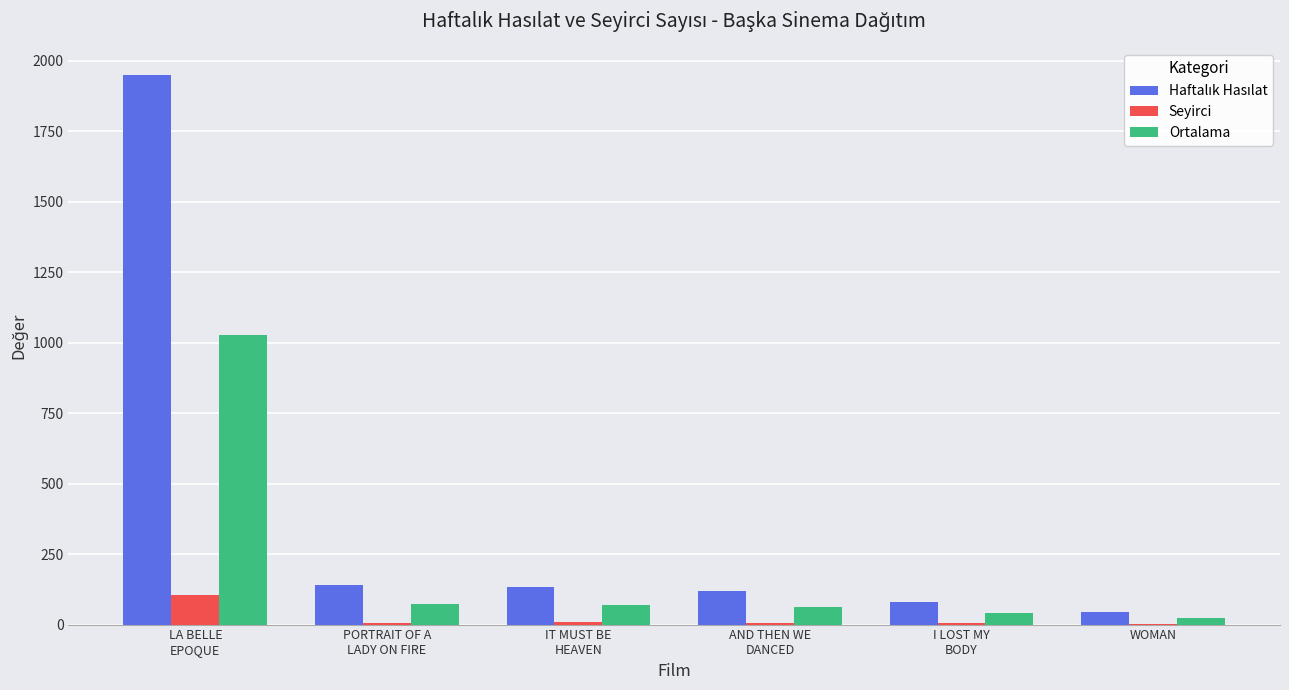

What is the maximum value shown in the chart?

1949